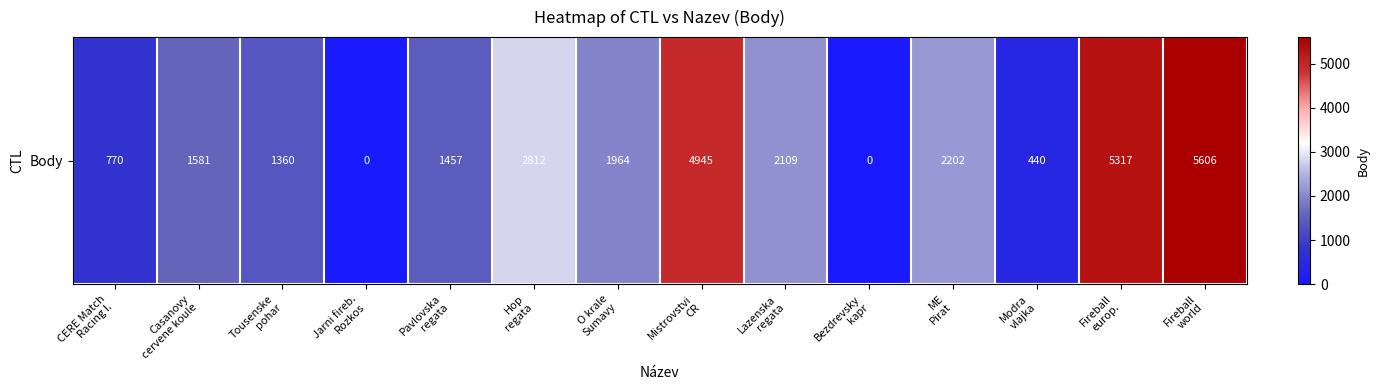

Reading left to right, list all the values displayed in this chart.

770	1581	1360	0	1457	2812	1964	4945	2109	0	2202	440	5317	5606